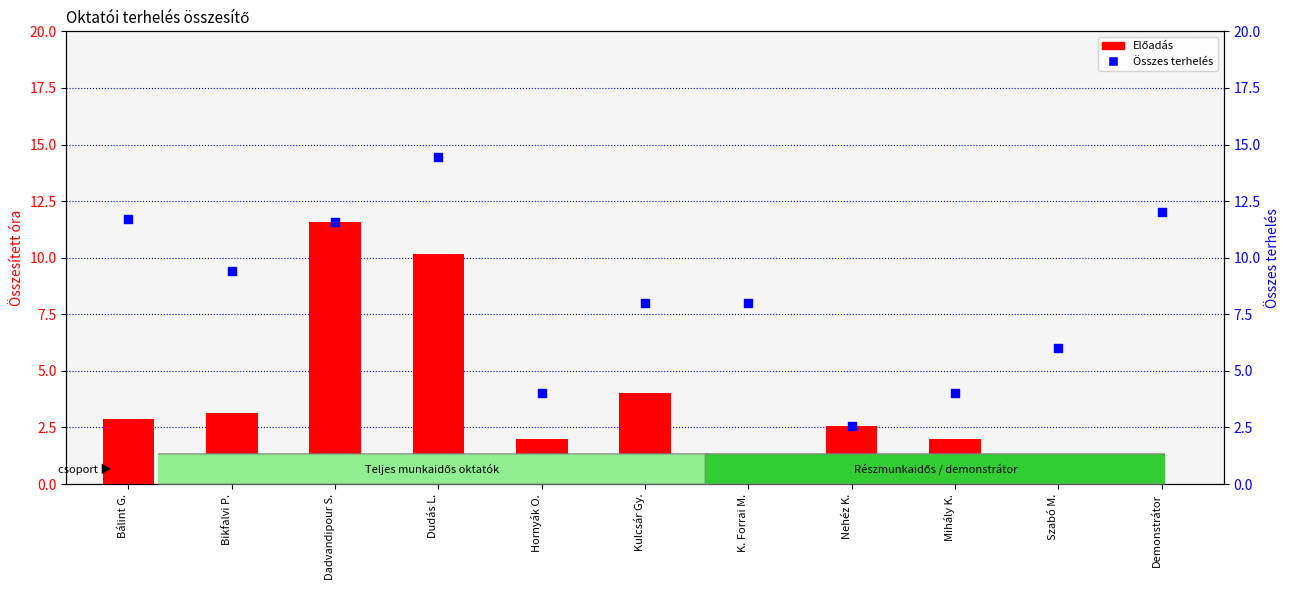

Which series has the widest spread of Y values?

Összes